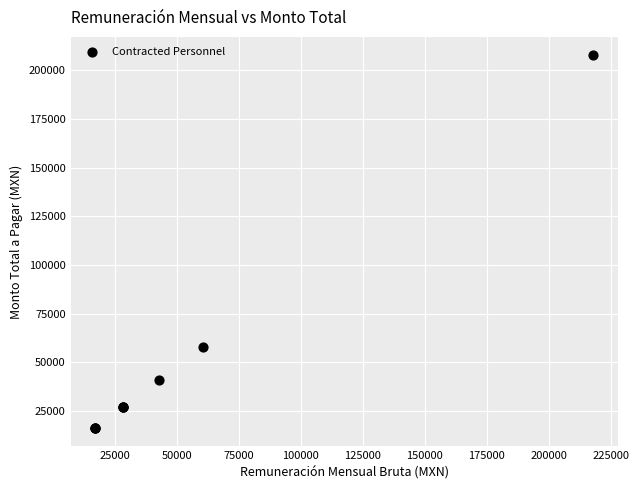

What Y value in the scatter plot is closest to 112068?

57676.7